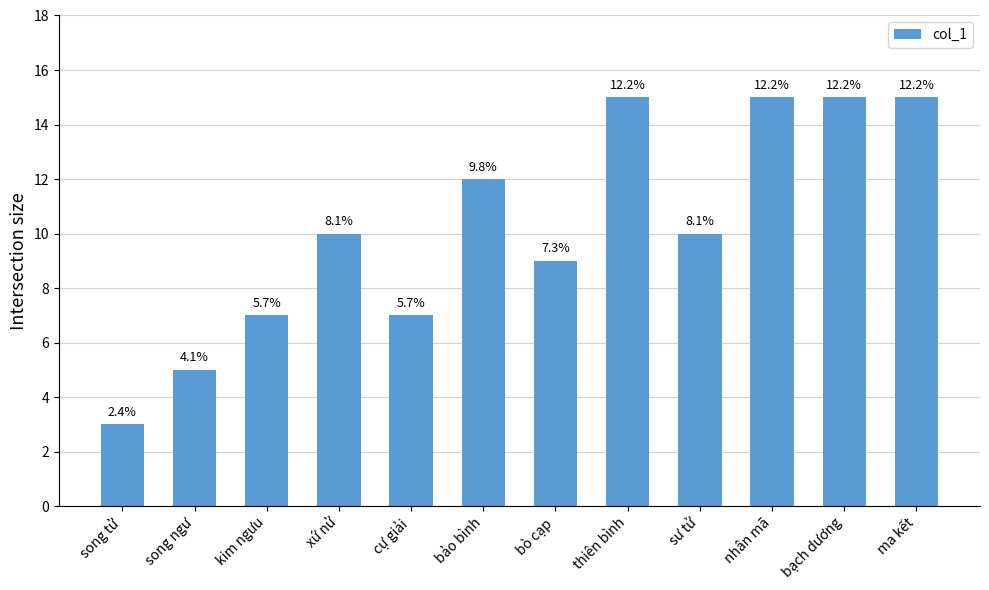

How many bars are there in total?

12